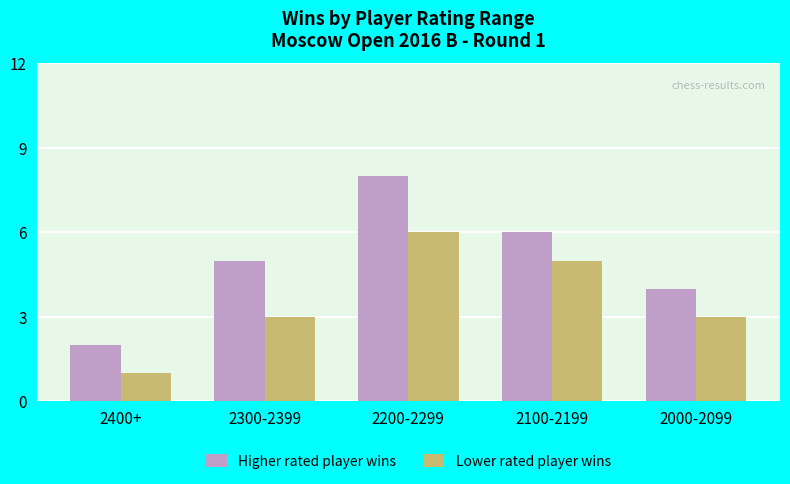

What is the sum of all Lower rated player wins values?

18